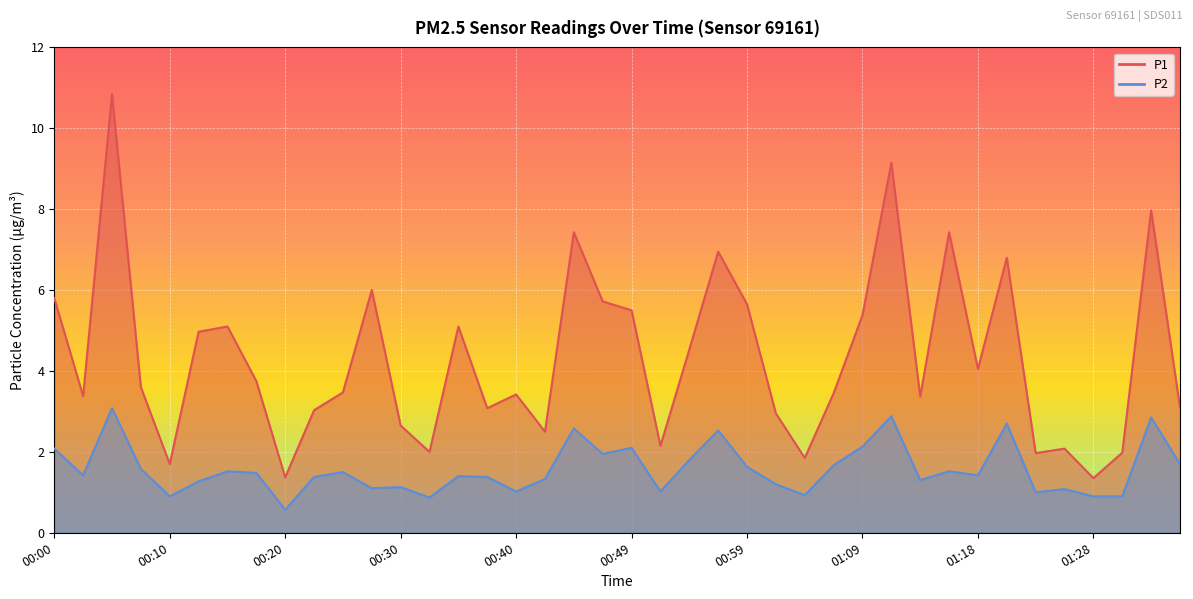

How many lines are shown in the chart?

2